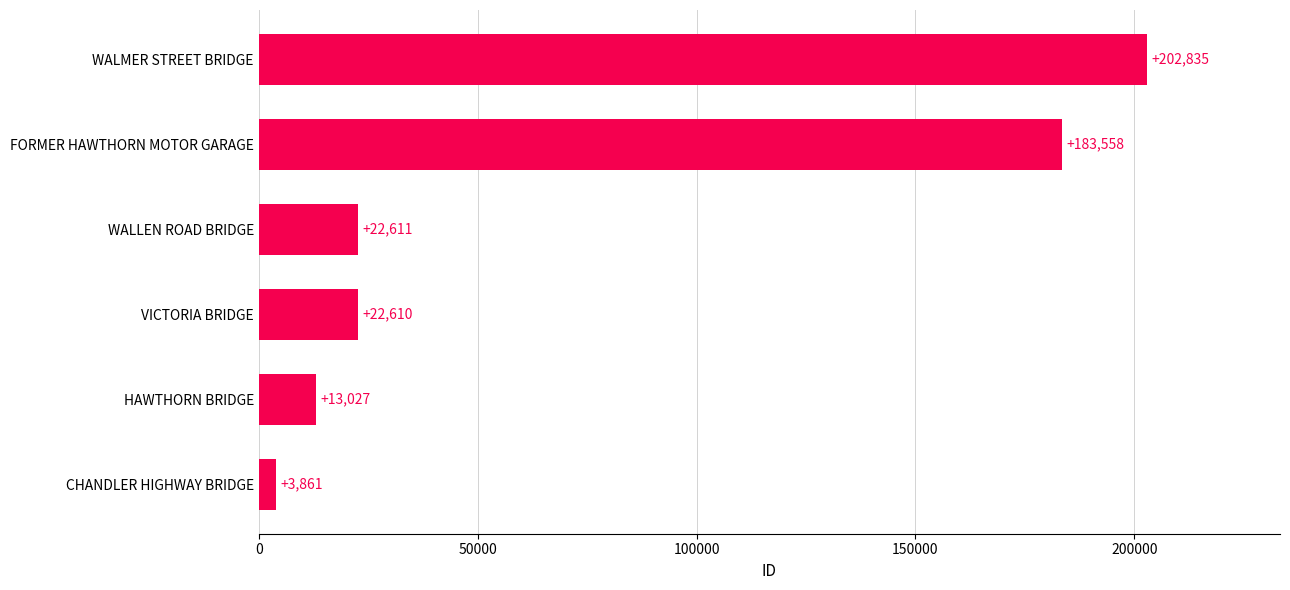

What is the maximum value shown in the chart?

202835